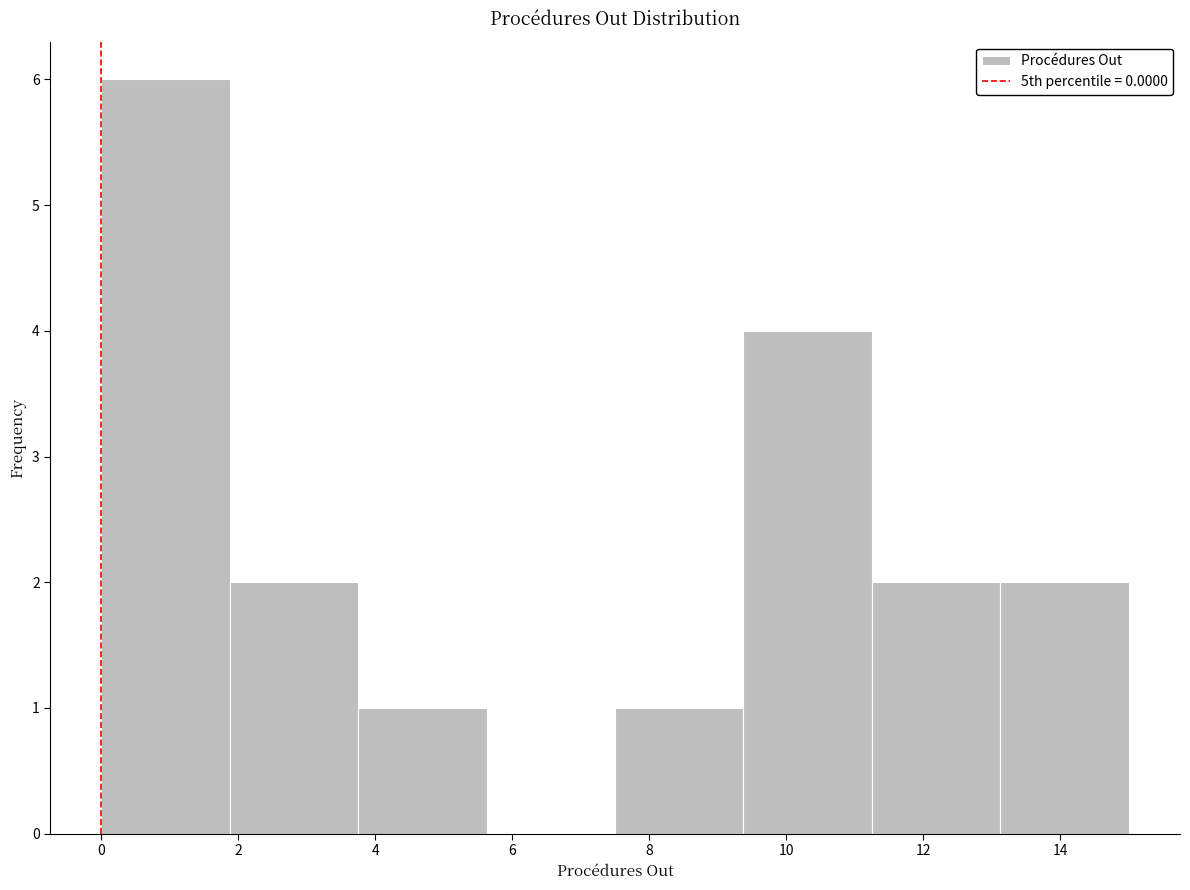

Which range on the x-axis has the tallest bar?

0.0 to 1.8